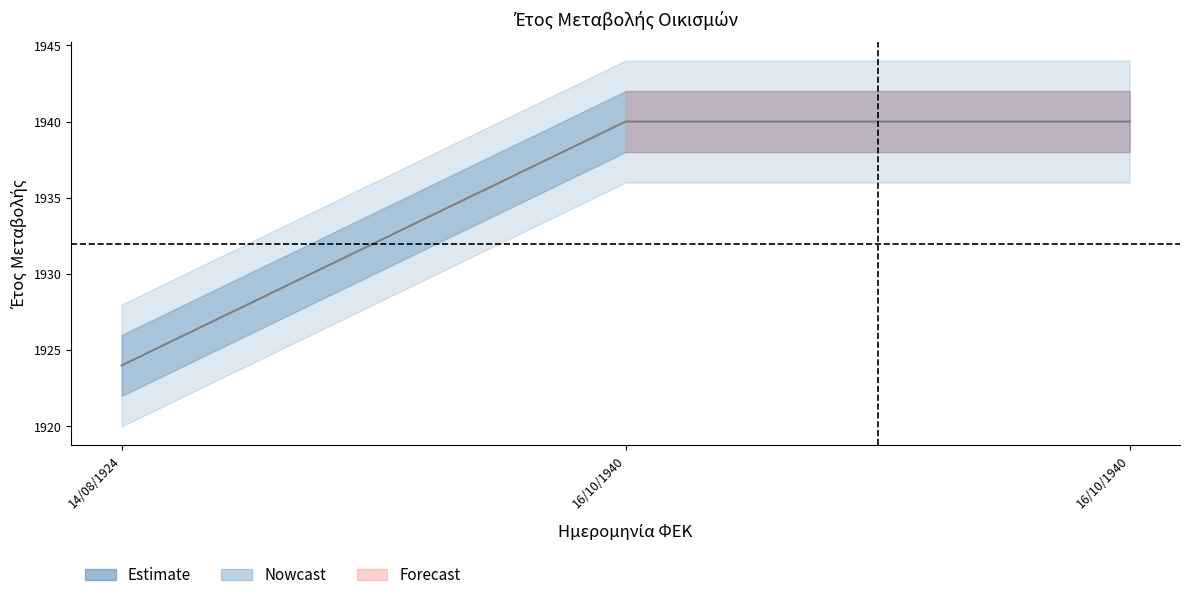

Reading left to right, transcribe all the data shown in this chart.

14/08/1924=1924	16/10/1940=1940	16/10/1940=1940